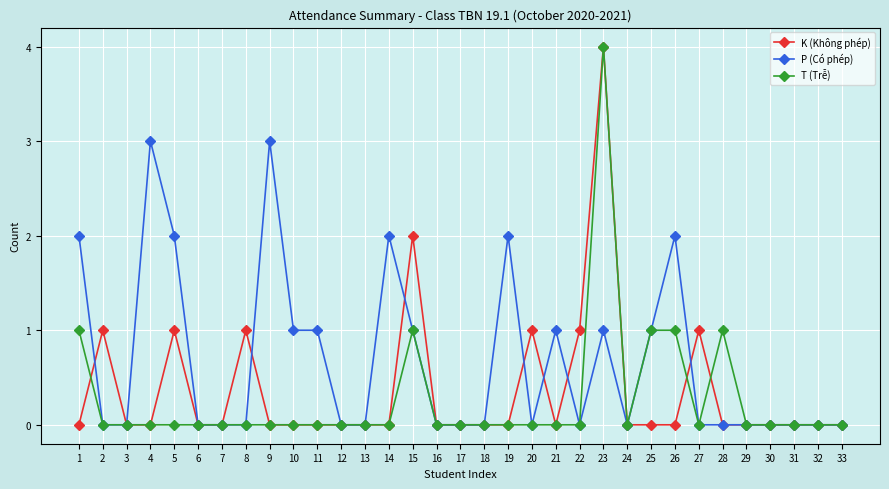

How many series are shown in this chart?

3